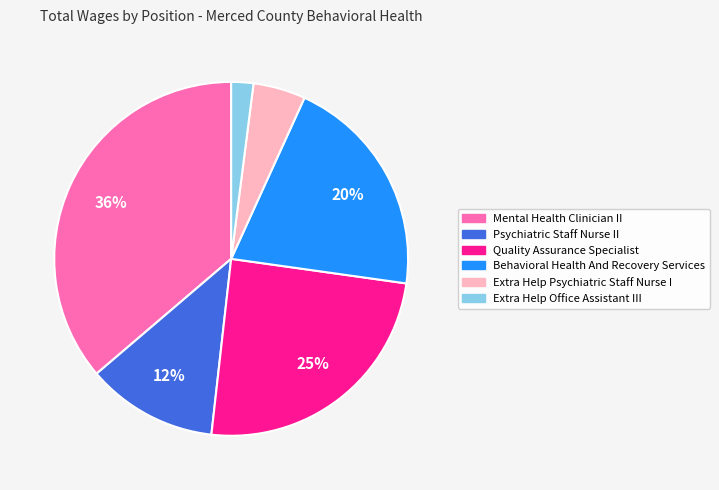

Is Psychiatric Staff Nurse II the majority of the pie?

No